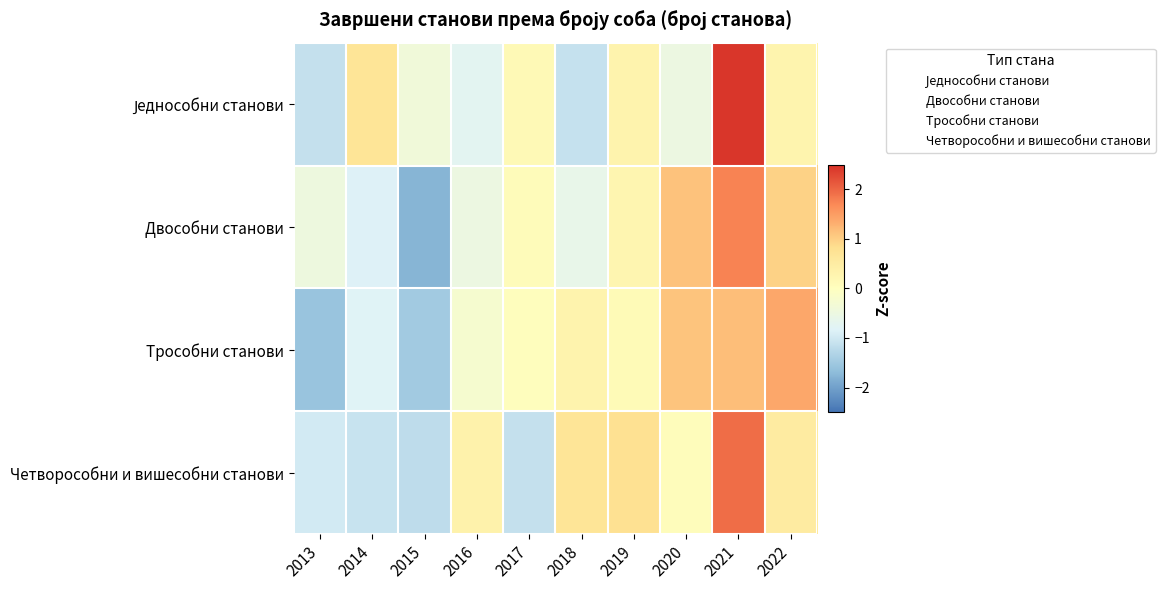

What is the difference between the highest and lowest values at 2019?

0.7